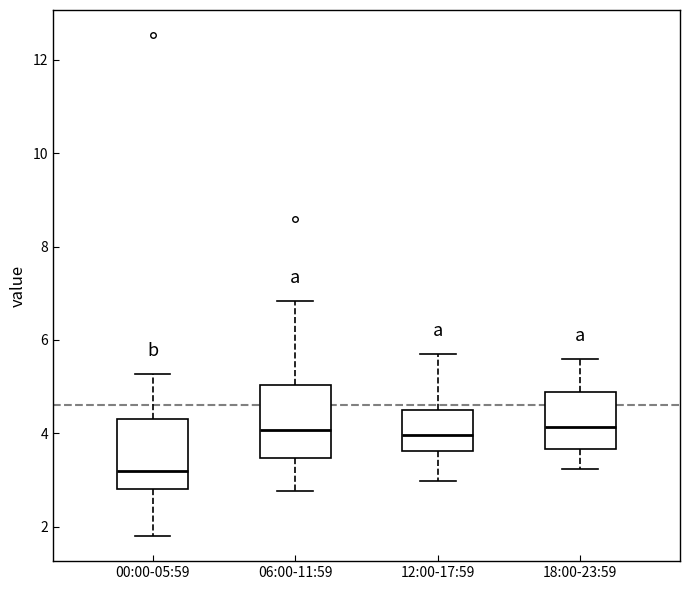

Reading left to right, read every box against the y-axis: the position of its median line, the range the box covers, and the ends of its whiskers. The values are not printed on the chart, so give them approximately, as read against the axis.

00:00-05:59: median 3.2, box 2.8 to 4.4, whiskers 1.8 to 5.2
06:00-11:59: median 4.0, box 3.4 to 5.0, whiskers 2.8 to 6.8
12:00-17:59: median 4.0, box 3.6 to 4.6, whiskers 3.0 to 5.8
18:00-23:59: median 4.2, box 3.6 to 4.8, whiskers 3.2 to 5.6